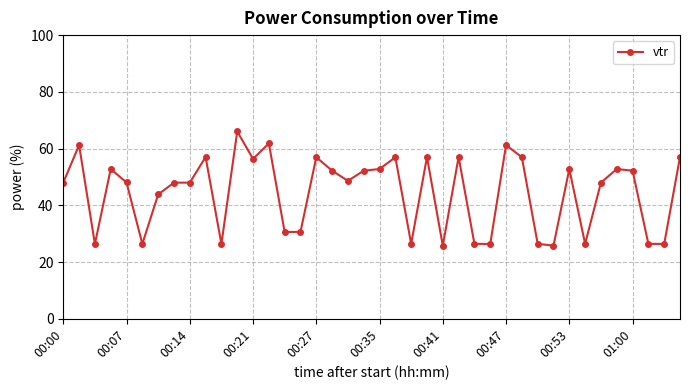

What is the maximum value shown in the chart?

66.0